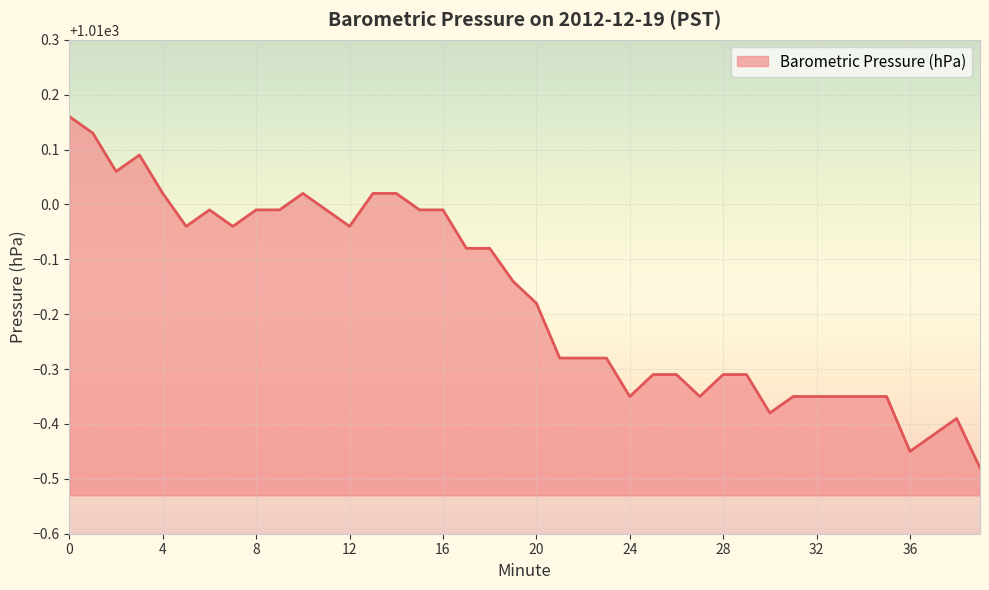

What is the difference between the maximum and minimum values?

0.6